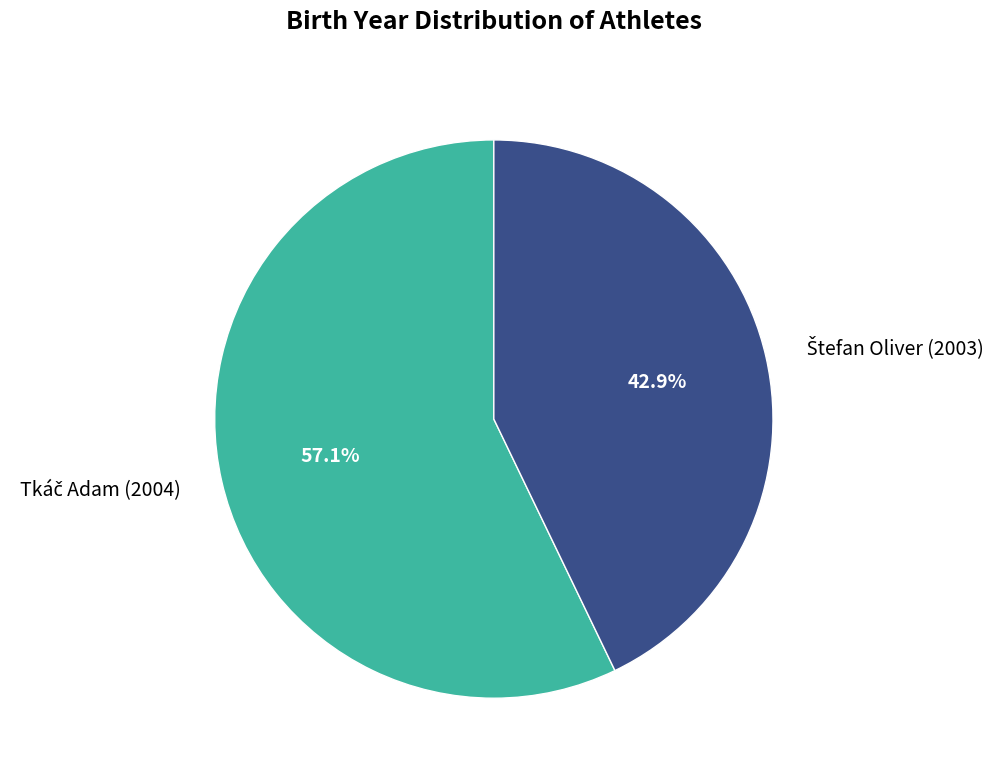

Is there any slice that represents more than half of the pie?

Yes